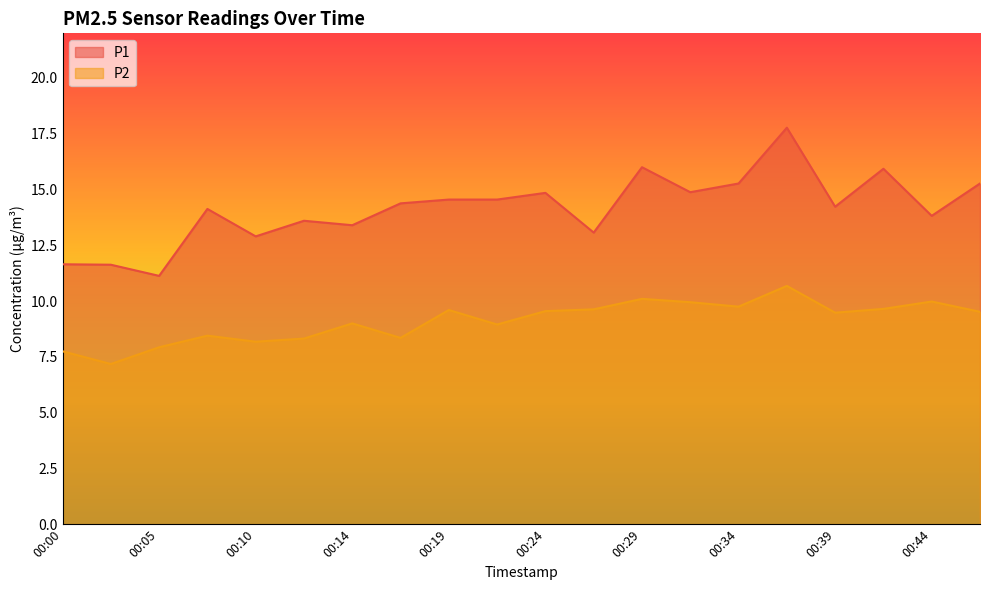

At which label does P1 reach its minimum?

00:05